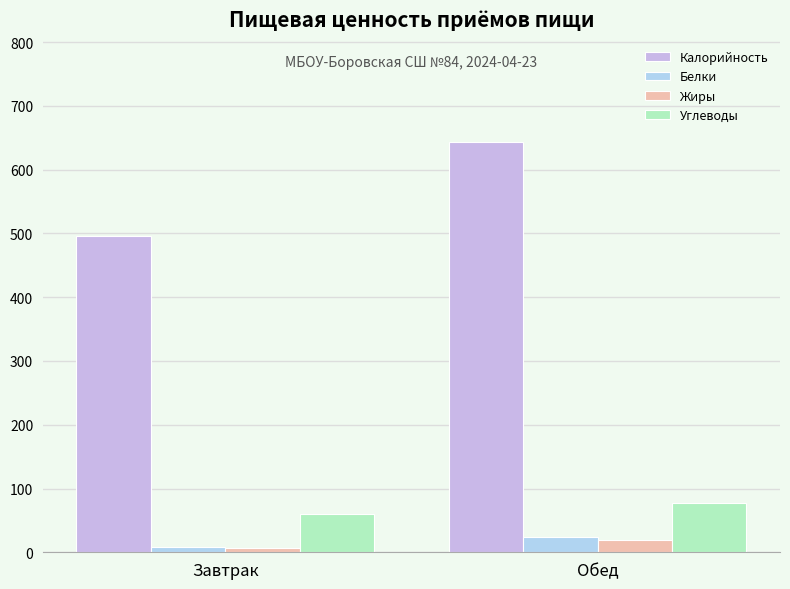

Which series has the largest total across all categories?

Калорийность